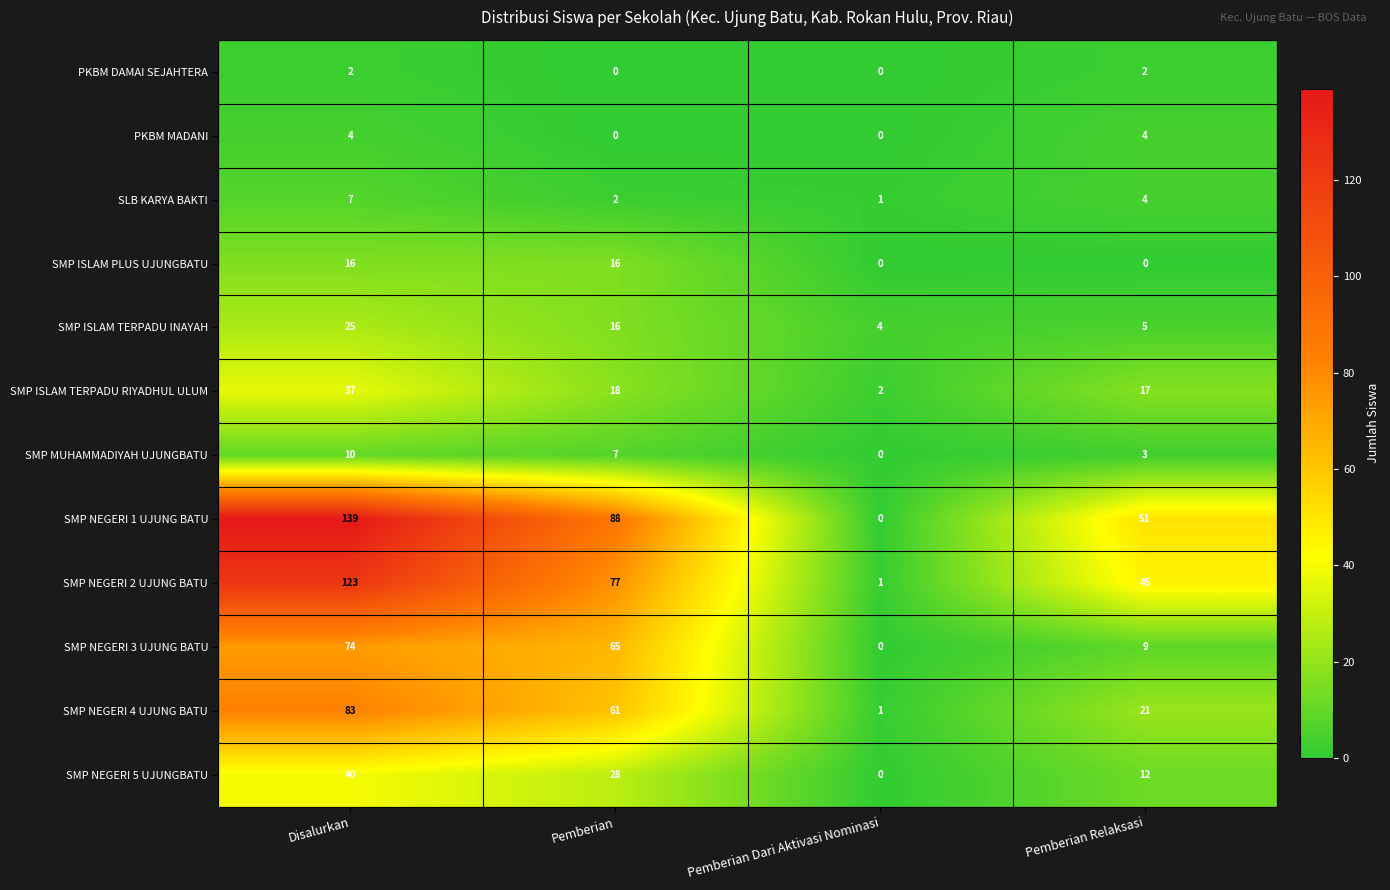

True or false: SMP MUHAMMADIYAH UJUNGBATU has a value of 6 at Disalurkan.

False